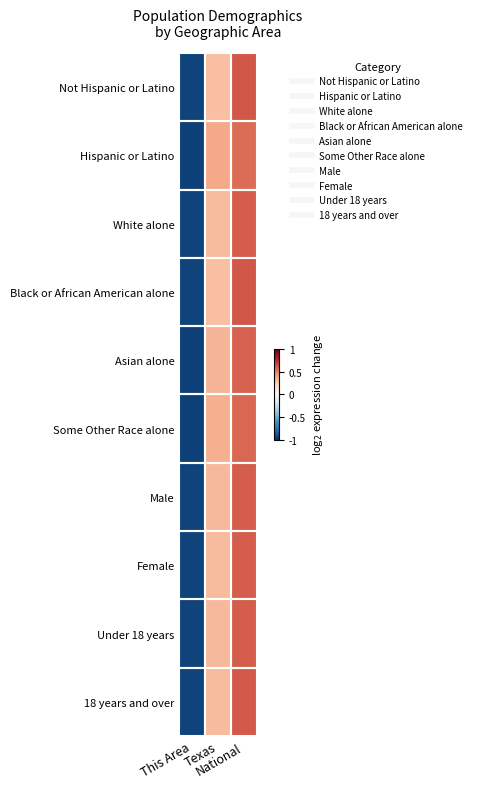

List the series in order of their peak value, lowest first.

Hispanic or Latino, Some Other Race alone, Asian alone, Under 18 years, Male, White alone, Female, 18 years and over, Black or African American alone, Not Hispanic or Latino